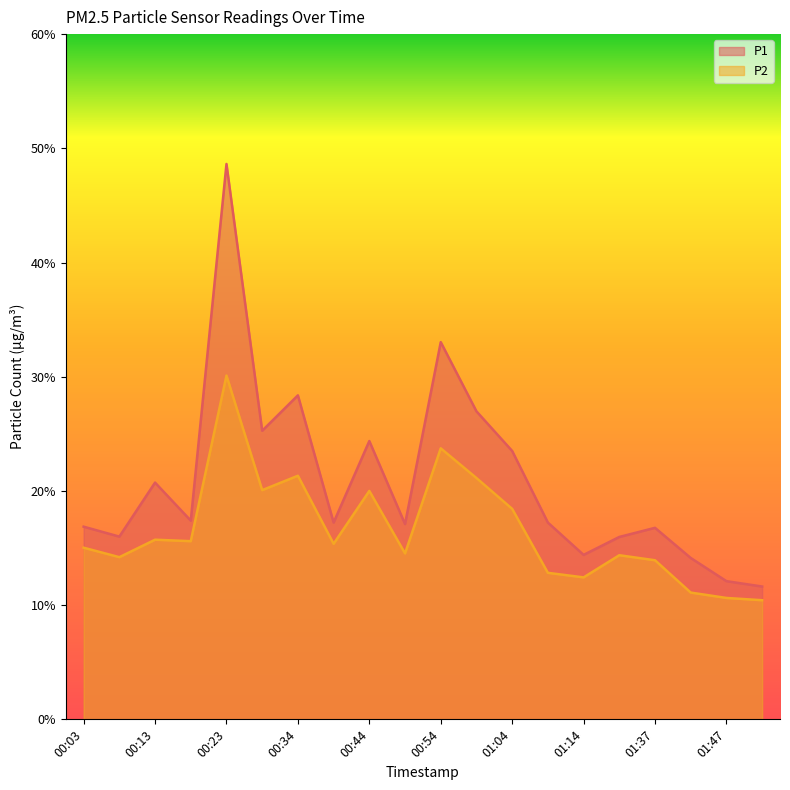

What is the label of the 12th point from the right?

00:44